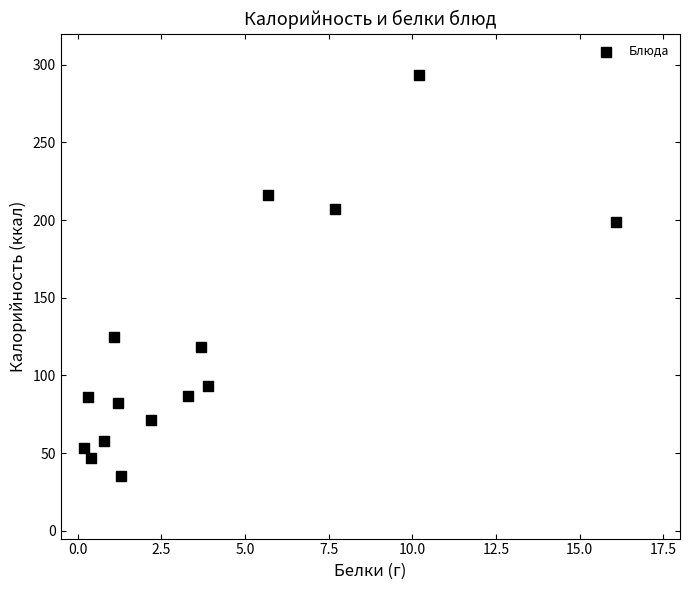

What is the range of X values (max minus min)?

15.9